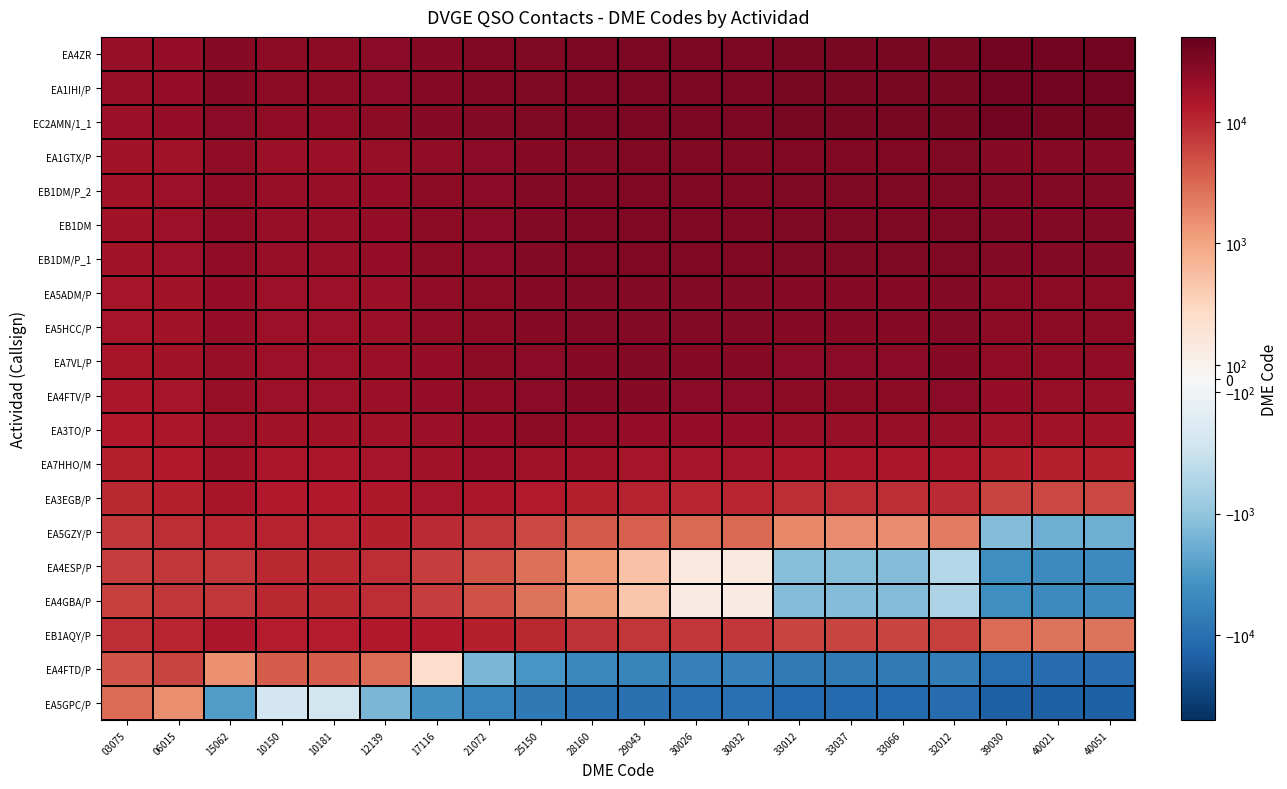

What is the difference between the highest and lowest values at 15062?

30475.0